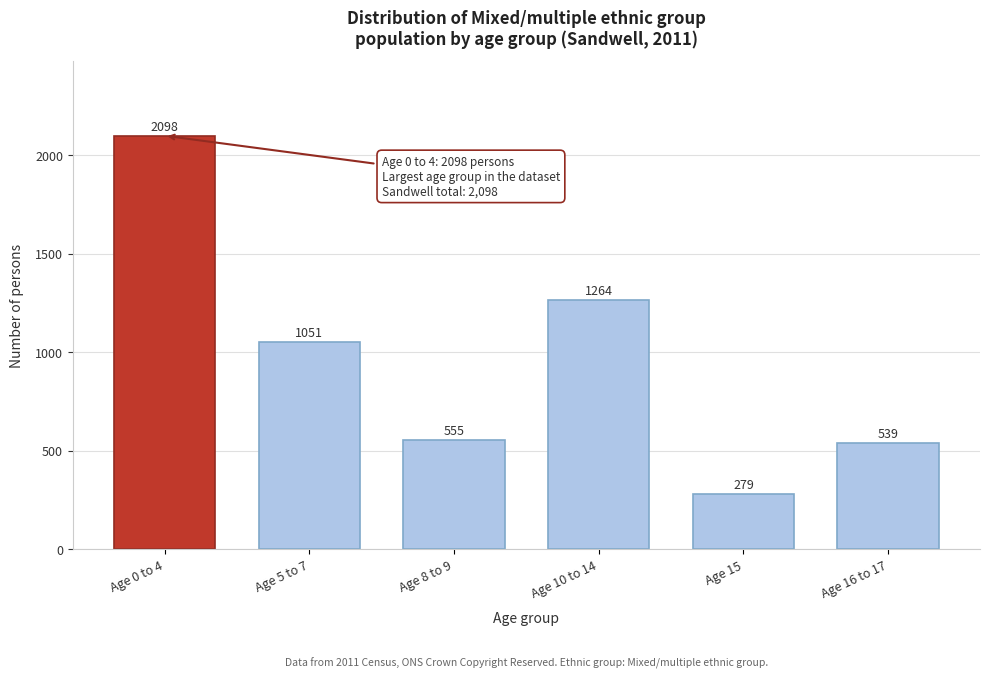

Reading left to right, extract all data points from this chart.

Age 0 to 4=2098	Age 5 to 7=1051	Age 8 to 9=555	Age 10 to 14=1264	Age 15=279	Age 16 to 17=539